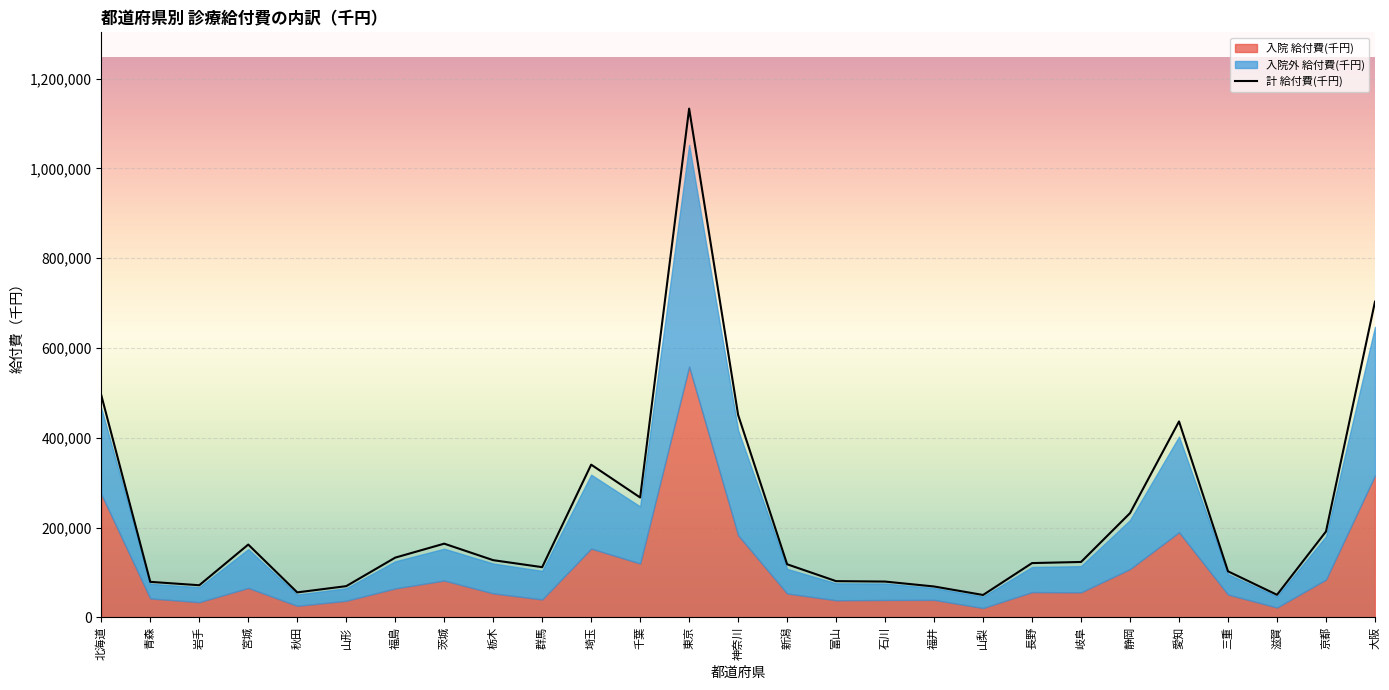

The value of 計 給付費(千円) at 茨城 is 75655.2. True or false?

False